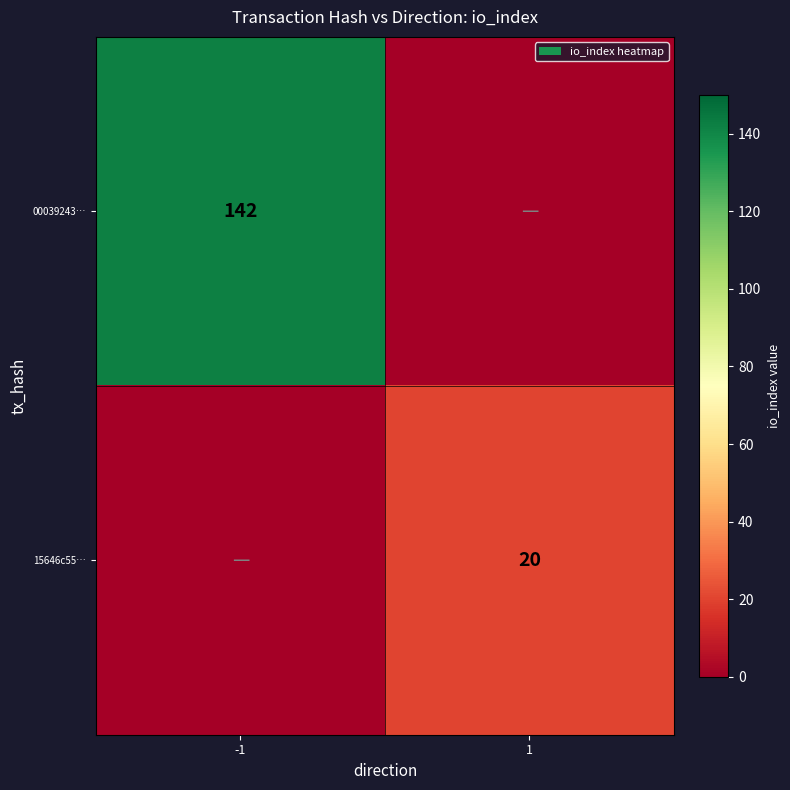

Which label corresponds to the largest value in the chart?

-1